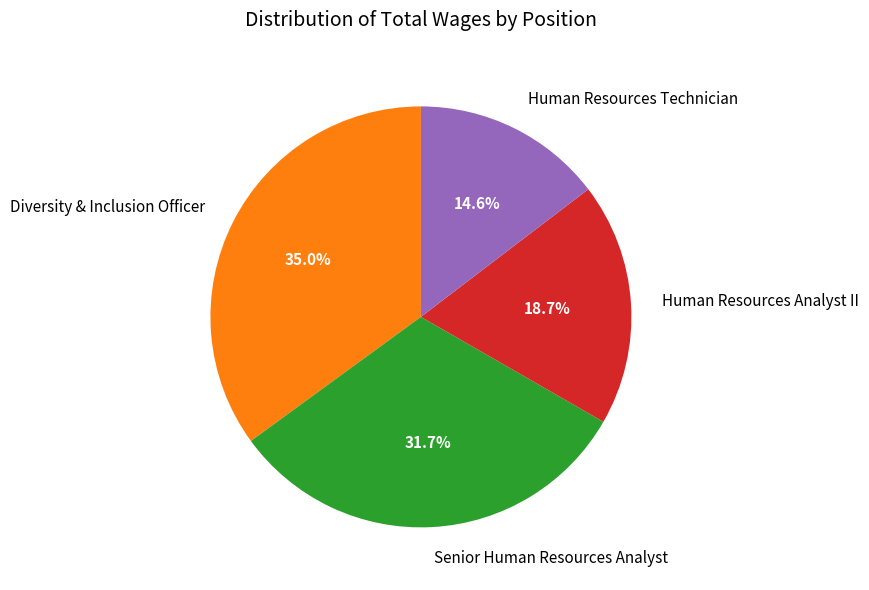

To the nearest percent, what percentage of the pie is Diversity & Inclusion Officer?

35%